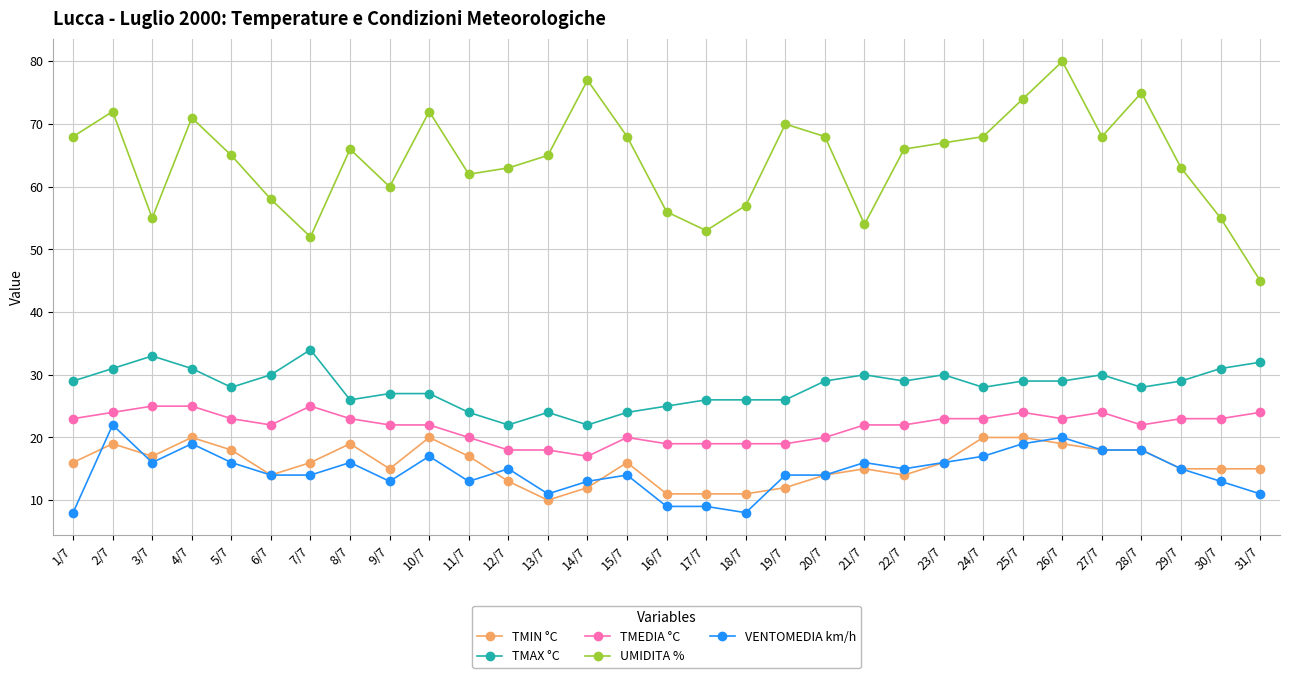

What are all the series names shown in the legend?

TMIN °C, TMAX °C, TMEDIA °C, UMIDITA %, VENTOMEDIA km/h